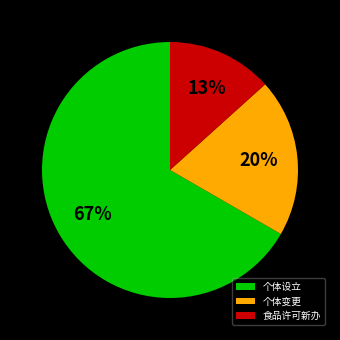

Which category has the biggest portion of the pie?

个体设立